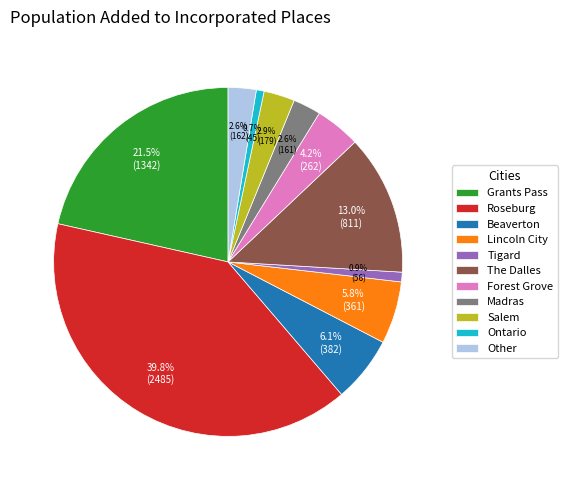

What is the ratio of the value at Beaverton to the value at Lincoln City?

1.1